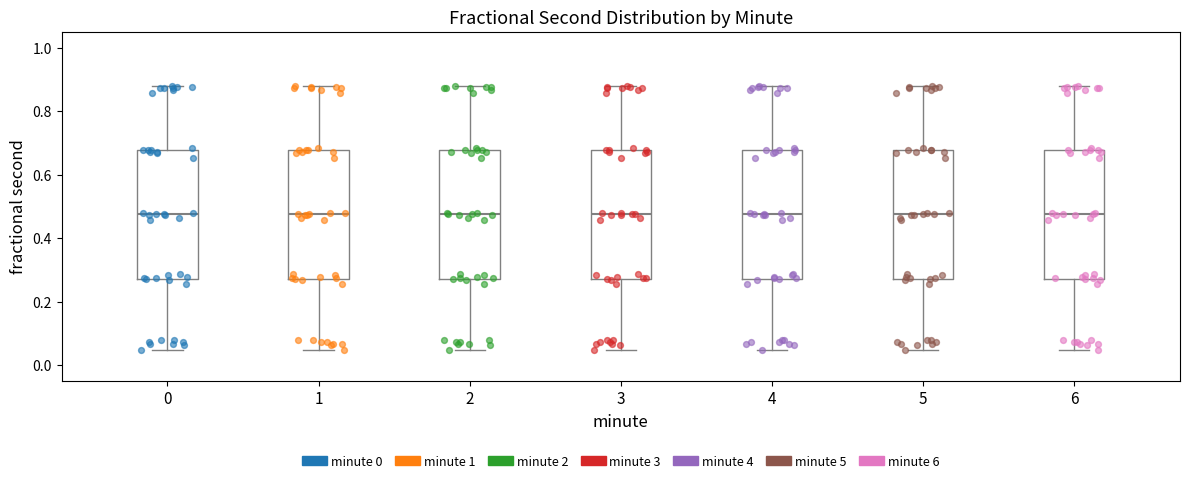

Reading left to right, read every box against the y-axis: the position of its median line, the range the box covers, and the ends of its whiskers. The values are not printed on the chart, so give them approximately, as read against the axis.

0: median 0.48, box 0.28 to 0.68, whiskers 0.04 to 0.88
1: median 0.48, box 0.28 to 0.68, whiskers 0.04 to 0.88
2: median 0.48, box 0.28 to 0.68, whiskers 0.04 to 0.88
3: median 0.48, box 0.28 to 0.68, whiskers 0.04 to 0.88
4: median 0.48, box 0.28 to 0.68, whiskers 0.04 to 0.88
5: median 0.48, box 0.28 to 0.68, whiskers 0.04 to 0.88
6: median 0.48, box 0.28 to 0.68, whiskers 0.04 to 0.88